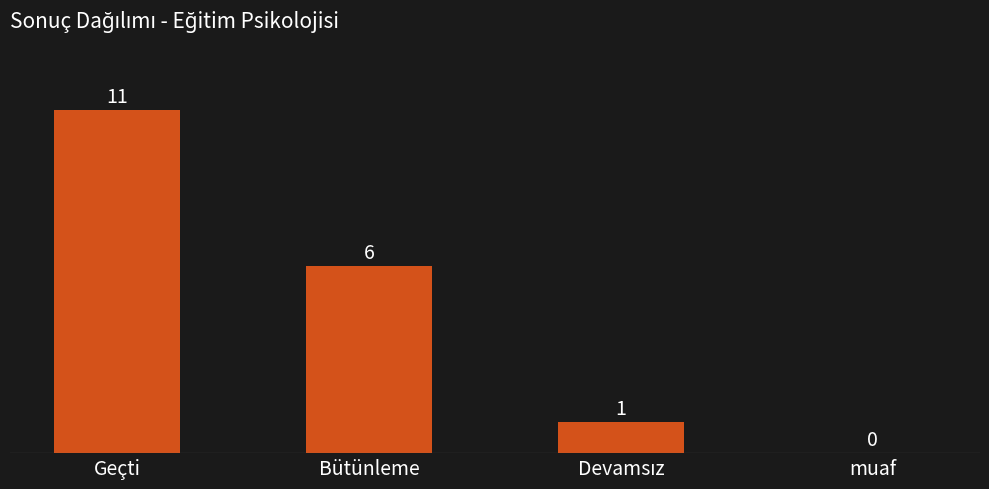

The chart shows a value of 6 at muaf. True or false?

False